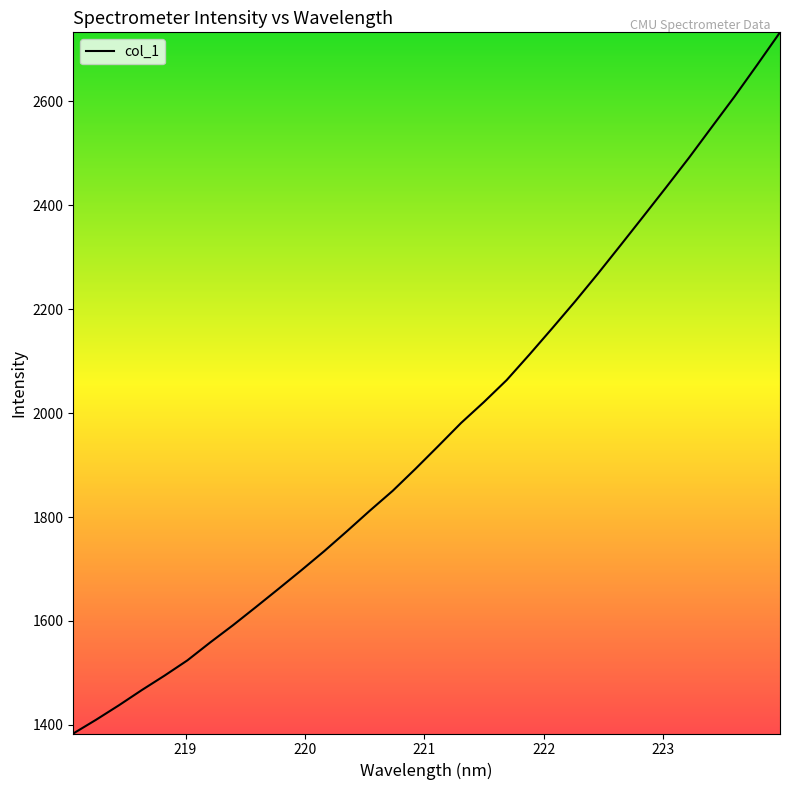

What is the difference between the maximum and minimum values?

1348.7